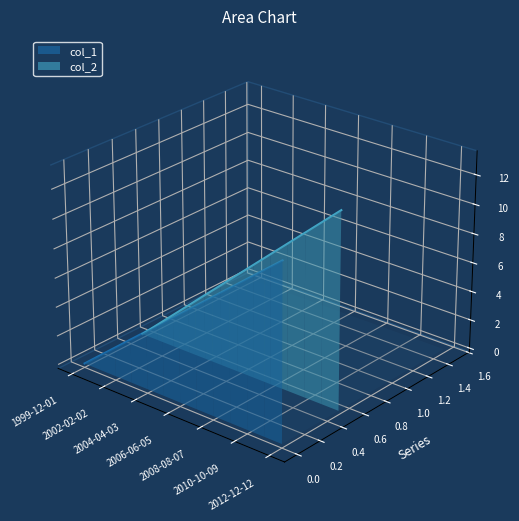

True or false: col_2 and col_1 intersect in this chart.

False